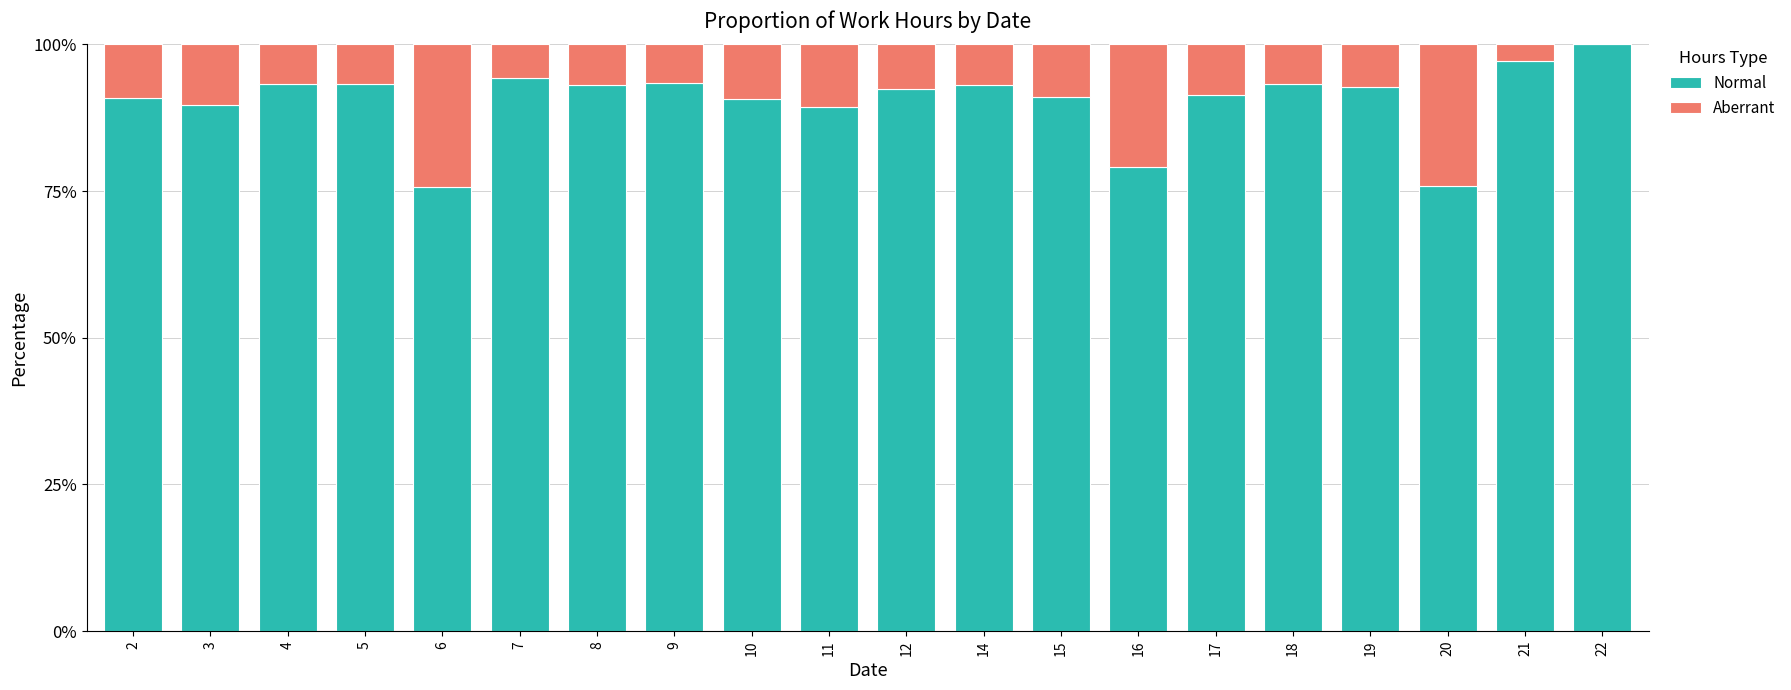

Is it true that Normal equals 93.2 at 5?

True